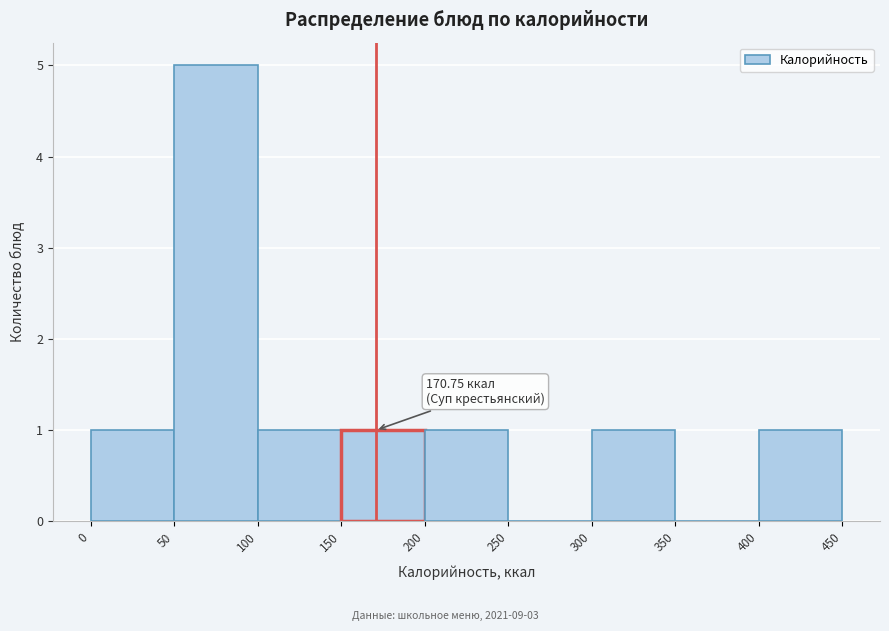

Over which range of the x-axis is the bar tallest?

50 to 100